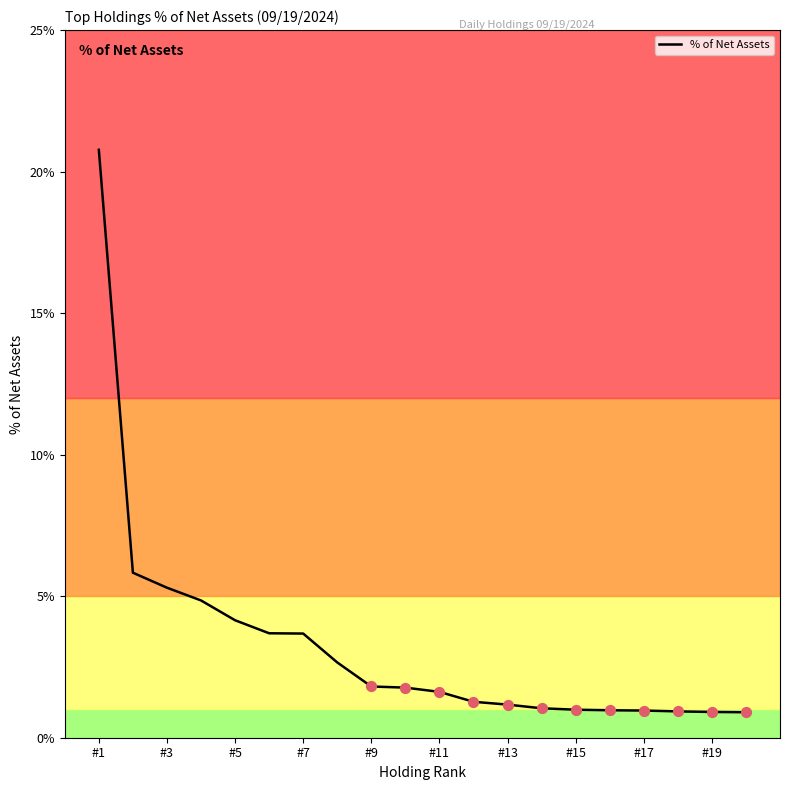

What is the difference between the maximum and minimum values?

19.9